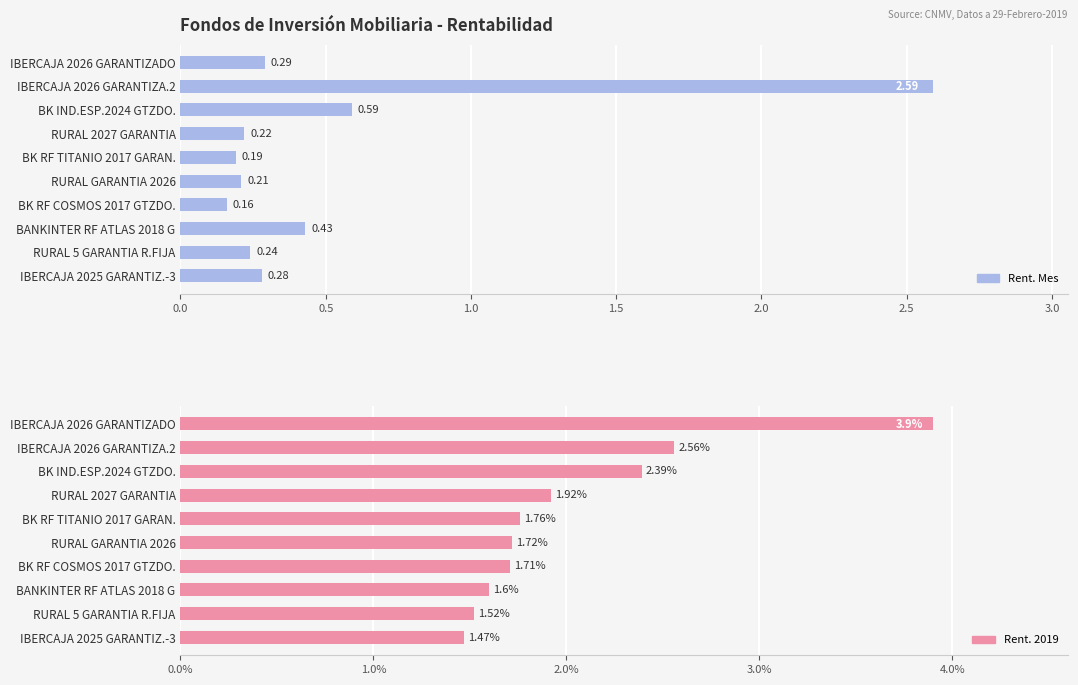

What is the difference between the highest and lowest values at BK RF TITANIO 2017 GARAN.?

1.6